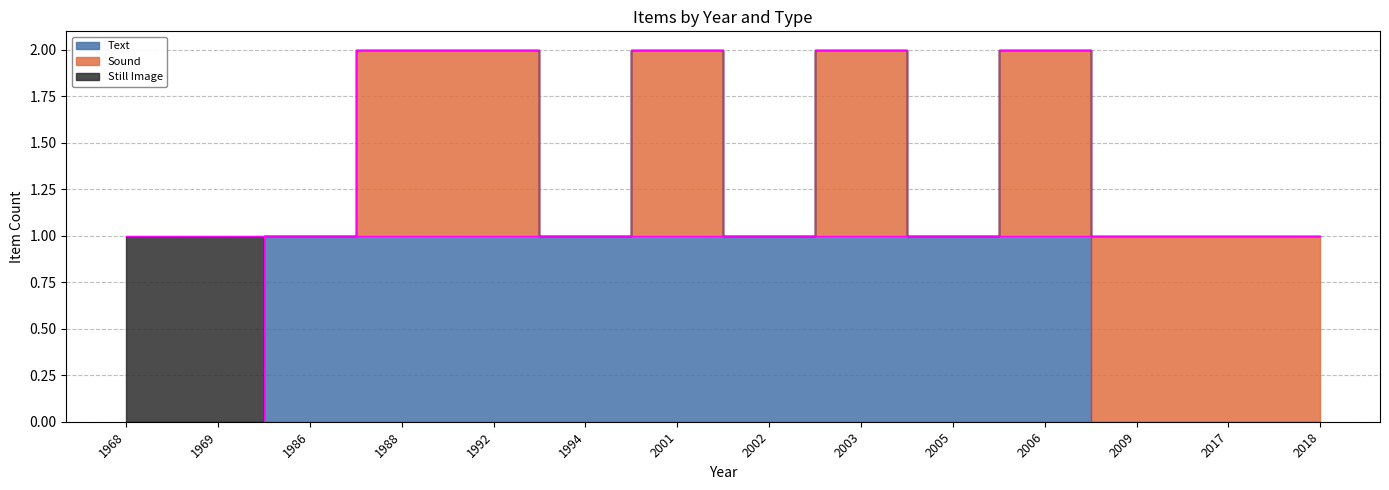

Is it true that Sound equals 0 at 2005?

False